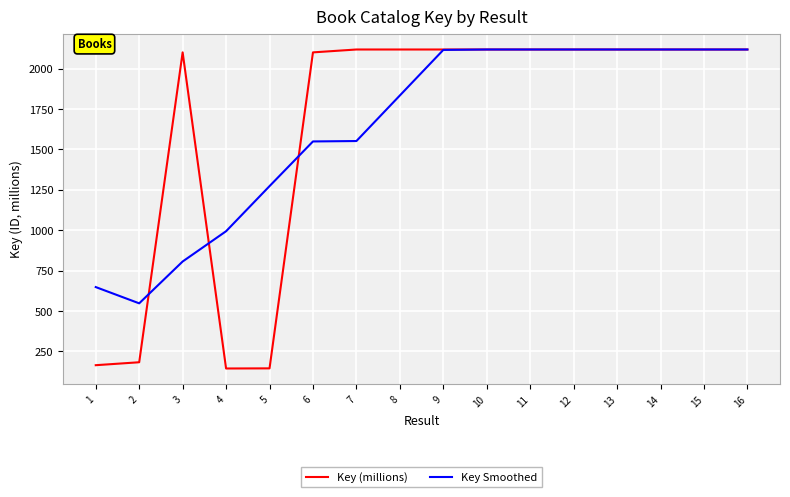

How many lines are shown in the chart?

2